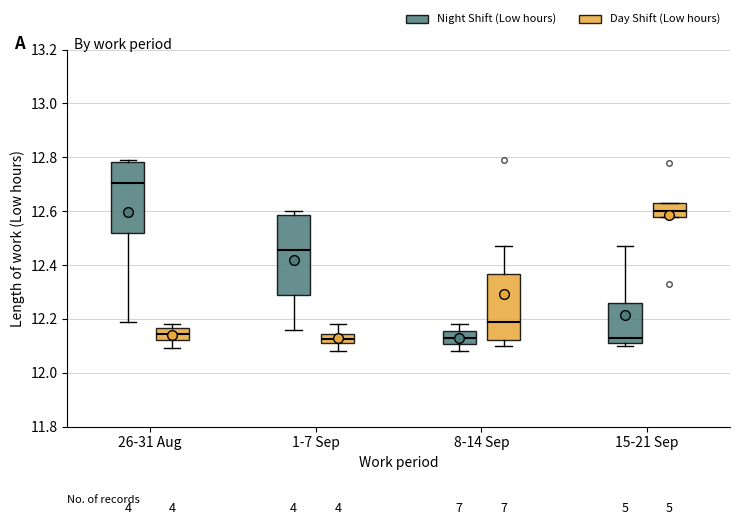

Reading left to right, transcribe this box plot: for each box, give where its median line is, the range the box spans, and where its two whiskers end, as read against the y-axis. The values are not printed on the chart, so give them approximately, as read against the axis.

26-31 Aug (Night Shift (Low hours)): median 12.70, box 12.52 to 12.78, whiskers 12.20 to 12.80
26-31 Aug (Day Shift (Low hours)): median 12.14, box 12.12 to 12.16, whiskers 12.10 to 12.18
1-7 Sep (Night Shift (Low hours)): median 12.46, box 12.28 to 12.58, whiskers 12.16 to 12.60
1-7 Sep (Day Shift (Low hours)): median 12.12 (inside the box), box 12.12 to 12.14, whiskers 12.08 to 12.18
8-14 Sep (Night Shift (Low hours)): median 12.14, box 12.10 to 12.16, whiskers 12.08 to 12.18
8-14 Sep (Day Shift (Low hours)): median 12.20, box 12.12 to 12.36, whiskers 12.10 to 12.48
15-21 Sep (Night Shift (Low hours)): median 12.14, box 12.12 to 12.26, whiskers 12.10 to 12.48
15-21 Sep (Day Shift (Low hours)): median 12.60, box 12.58 to 12.64, whiskers 12.58 to 12.64